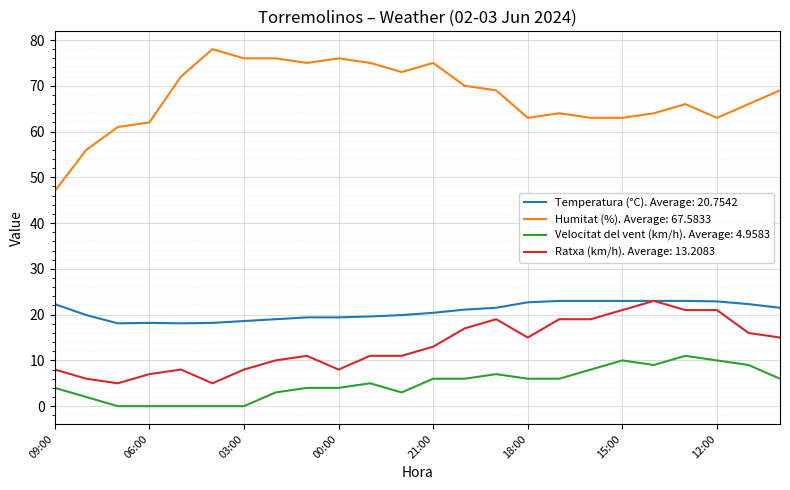

Which series has the largest range (max minus min)?

Humitat (%). Average: 67.5833